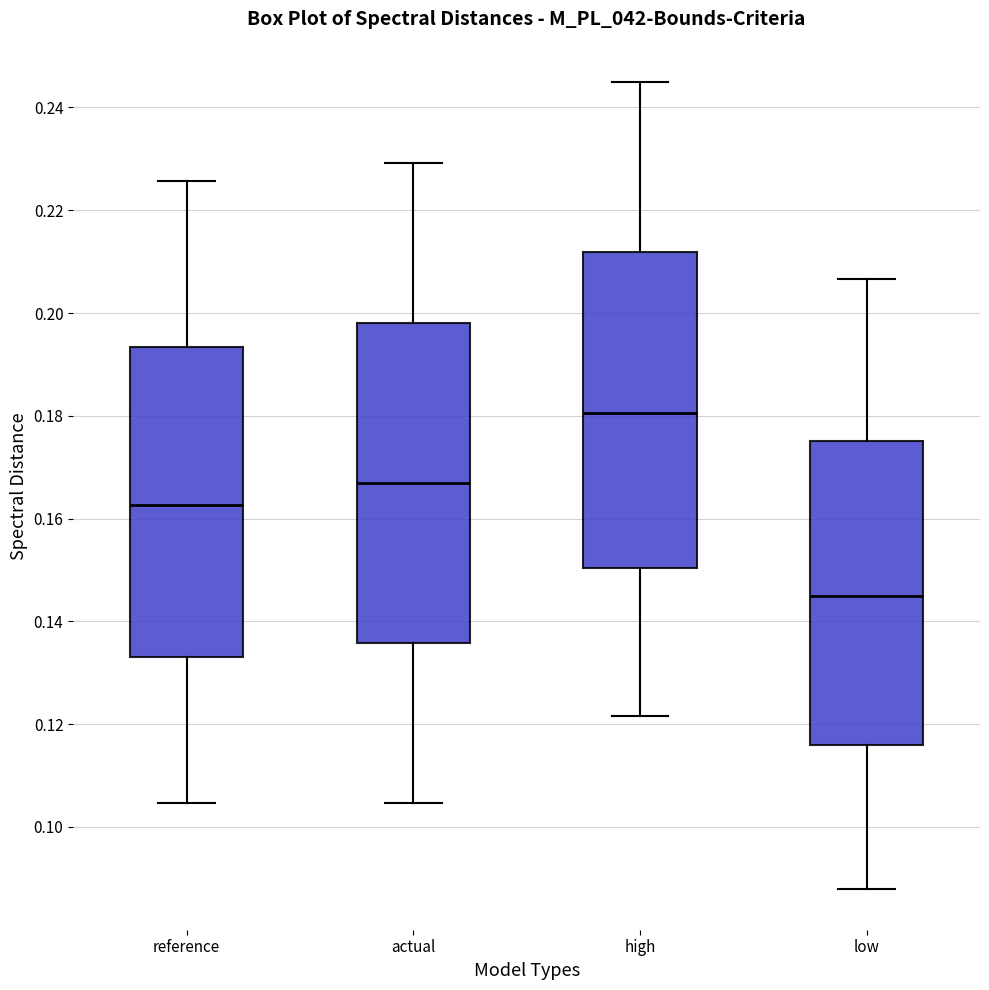

Where does the median line of the box for actual sit on the y-axis? The values are not printed on the chart, so give them approximately, as read against the axis.

0.166